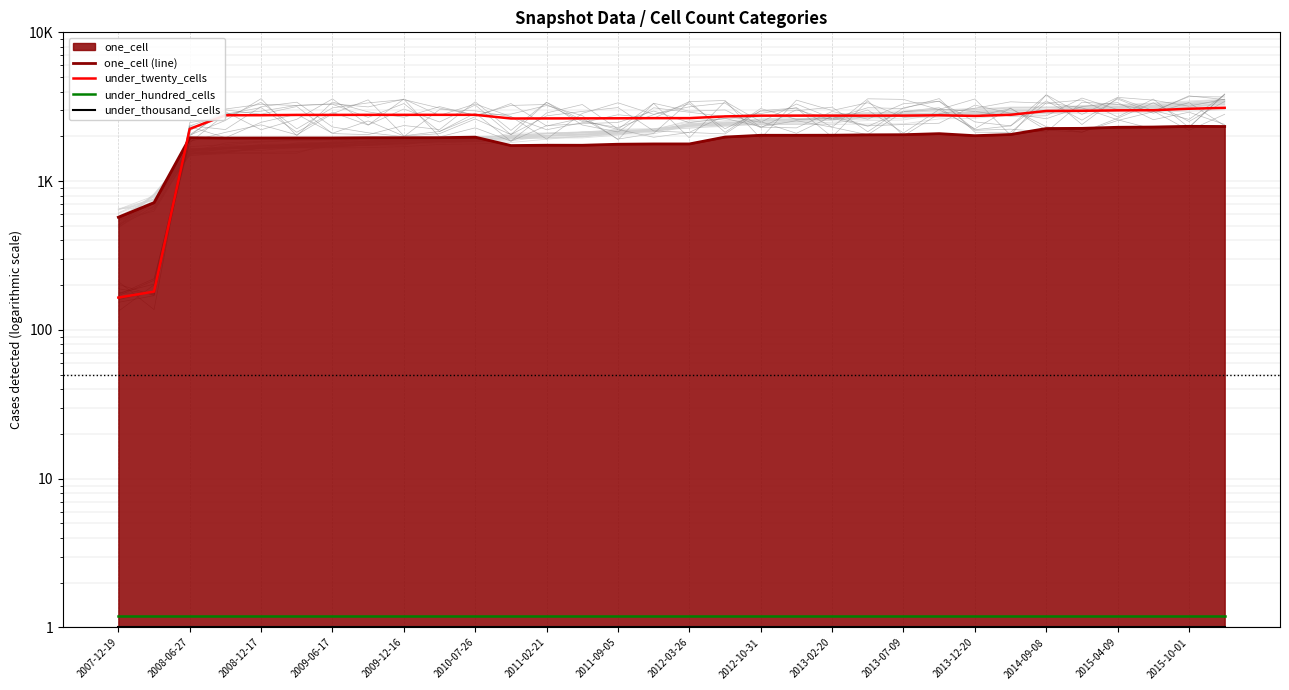

At 2008-06-27, list the series in order from smallest to largest.

under_thousand_cells, under_hundred_cells, one_cell (line), under_twenty_cells